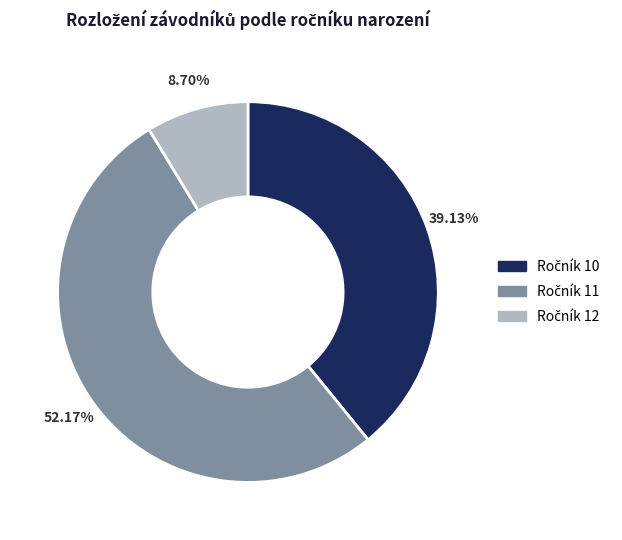

Is there any slice that represents more than half of the pie?

Yes